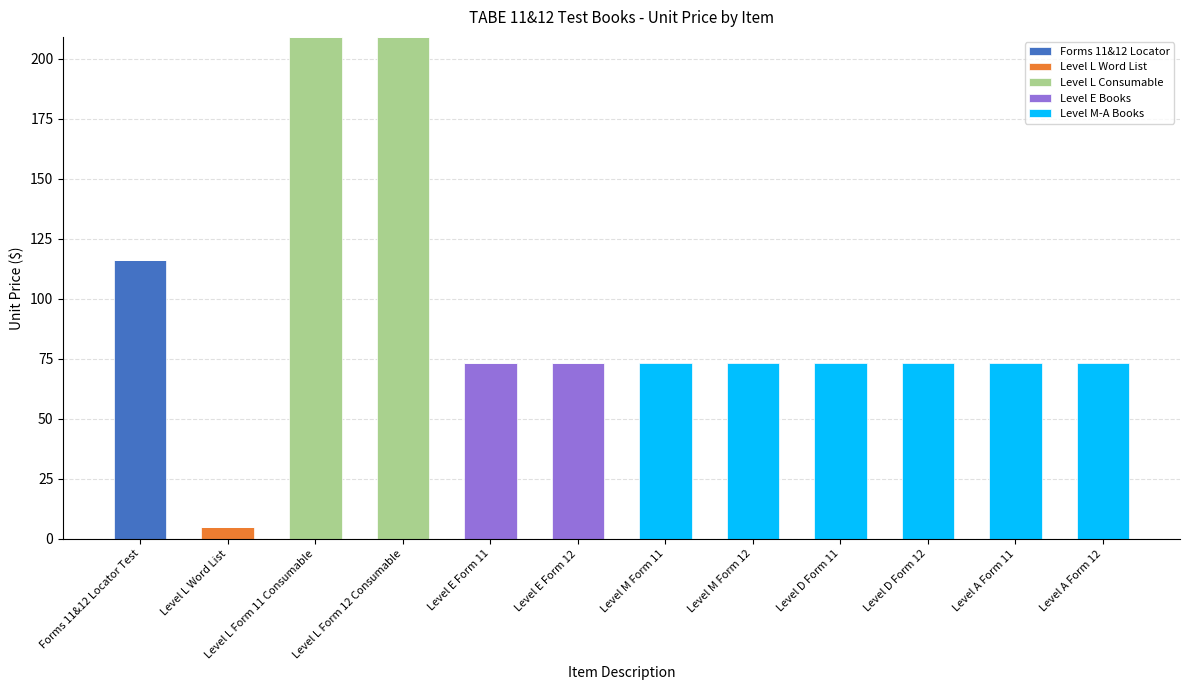

What is the total value across all series at Level E Form 11?

73.2